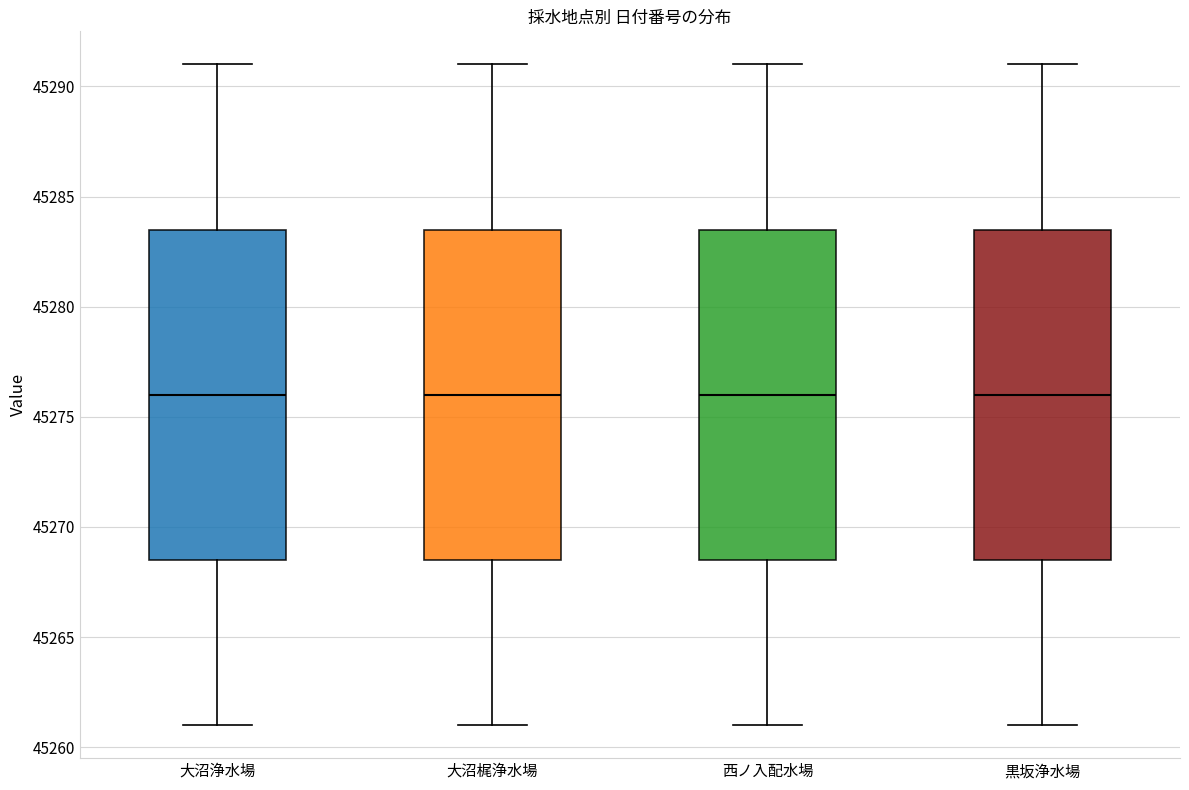

Where does the upper whisker of the box for 大沼梶浄水場 end on the y-axis? The values are not printed on the chart, so give them approximately, as read against the axis.

45291.0